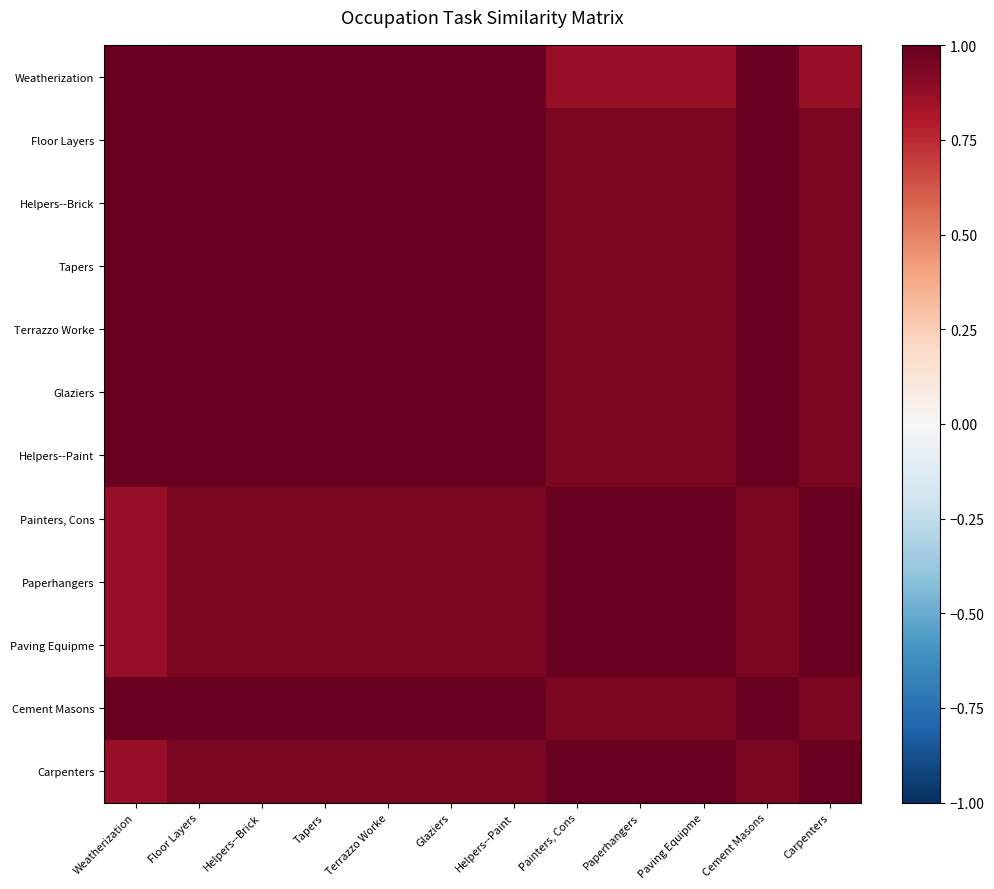

What is the maximum value shown in the chart?

1.0